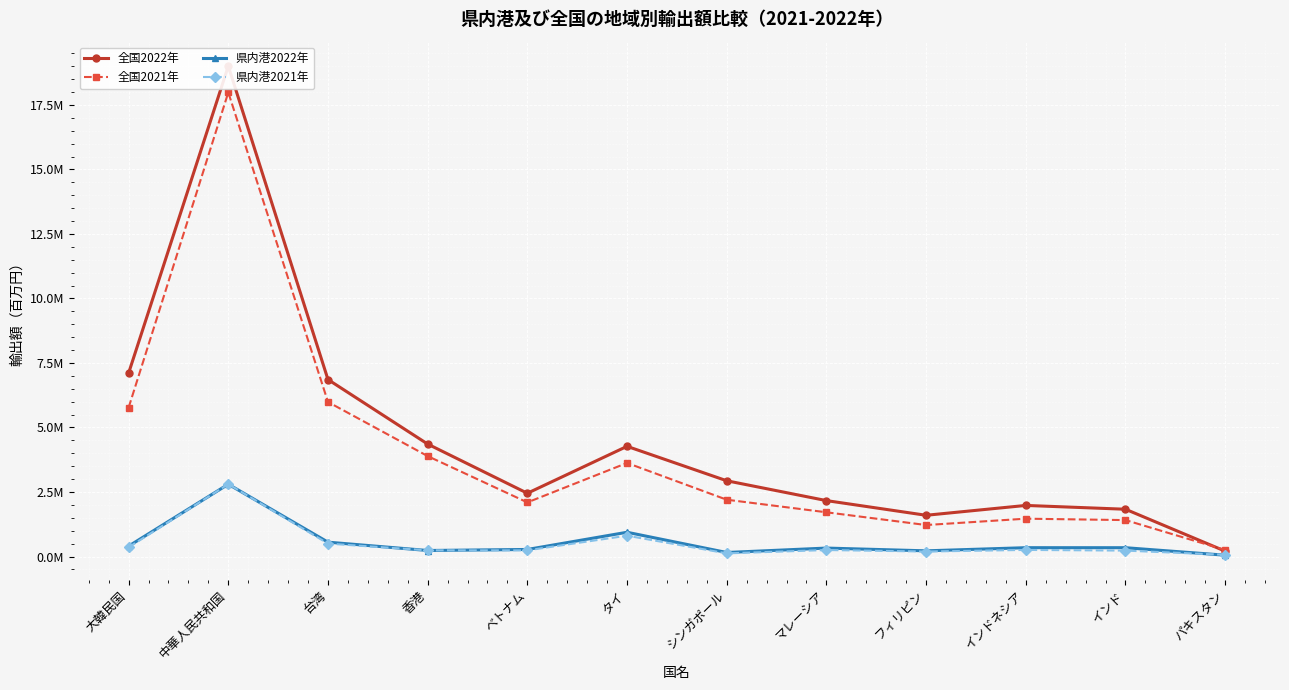

What is the sum of all 県内港2021年 values?

6057698.1